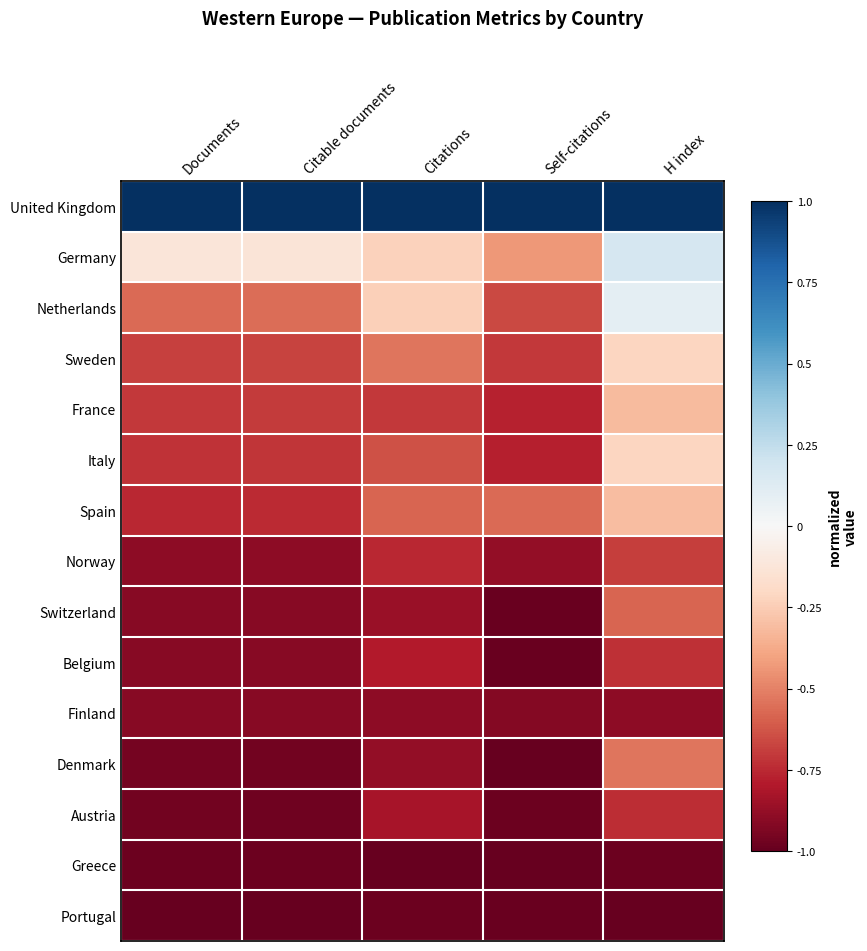

Reading left to right, list all the values displayed in this chart.

United Kingdom: Documents=1.0	Citable documents=1.0	Citations=1.0	Self-citations=1.0	H index=1.0
Germany: Documents=-0.1	Citable documents=-0.1	Citations=-0.2	Self-citations=-0.4	H index=0.2
Netherlands: Documents=-0.6	Citable documents=-0.6	Citations=-0.2	Self-citations=-0.7	H index=0.1
Sweden: Documents=-0.7	Citable documents=-0.7	Citations=-0.5	Self-citations=-0.7	H index=-0.2
France: Documents=-0.7	Citable documents=-0.7	Citations=-0.7	Self-citations=-0.8	H index=-0.3
Italy: Documents=-0.7	Citable documents=-0.7	Citations=-0.6	Self-citations=-0.8	H index=-0.2
Spain: Documents=-0.8	Citable documents=-0.7	Citations=-0.6	Self-citations=-0.6	H index=-0.3
Norway: Documents=-0.9	Citable documents=-0.9	Citations=-0.8	Self-citations=-0.9	H index=-0.7
Switzerland: Documents=-0.9	Citable documents=-0.9	Citations=-0.9	Self-citations=-1.0	H index=-0.6
Belgium: Documents=-0.9	Citable documents=-0.9	Citations=-0.8	Self-citations=-1.0	H index=-0.7
Finland: Documents=-0.9	Citable documents=-0.9	Citations=-0.9	Self-citations=-0.9	H index=-0.9
Denmark: Documents=-1.0	Citable documents=-1.0	Citations=-0.9	Self-citations=-1.0	H index=-0.5
Austria: Documents=-1.0	Citable documents=-1.0	Citations=-0.8	Self-citations=-1.0	H index=-0.7
Greece: Documents=-1.0	Citable documents=-1.0	Citations=-1.0	Self-citations=-1.0	H index=-1.0
Portugal: Documents=-1.0	Citable documents=-1.0	Citations=-1.0	Self-citations=-1.0	H index=-1.0